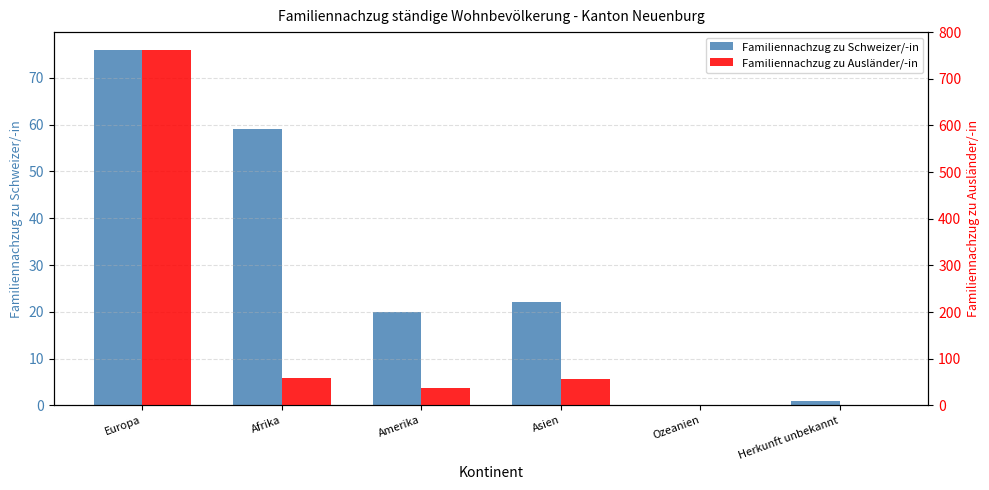

The value of Familiennachzug zu Schweizer/-in at Europa is 115. True or false?

False